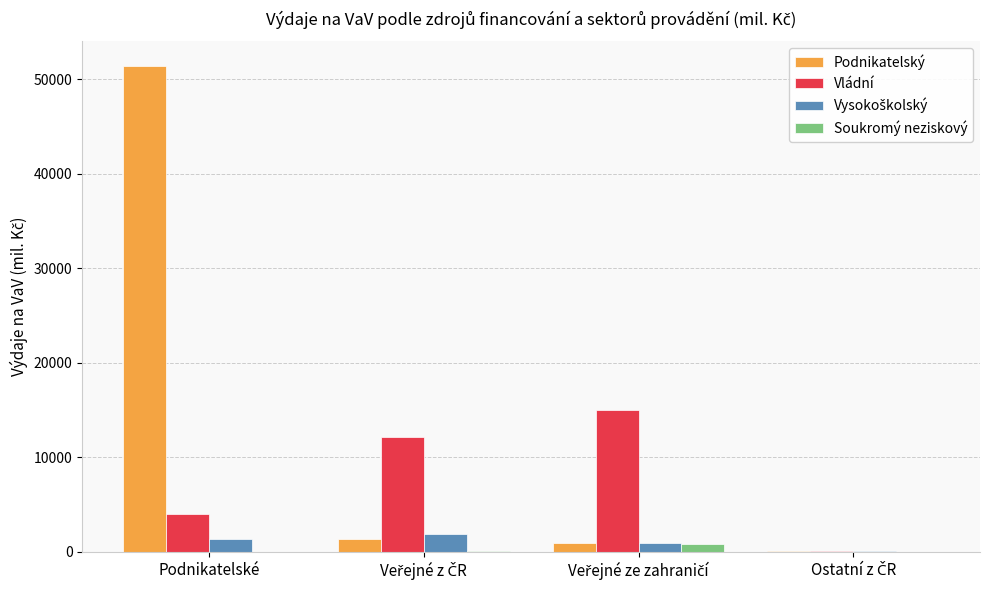

Which label corresponds to the largest value in the chart?

Podnikatelské